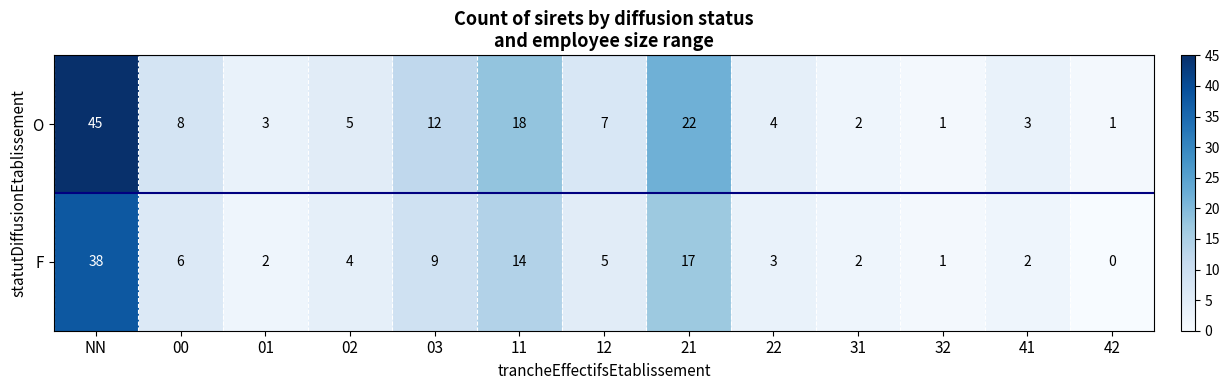

Reading right to left, list all the values displayed in this chart.

O: 42=1	41=3	32=1	31=2	22=4	21=22	12=7	11=18	03=12	02=5	01=3	00=8	NN=45
F: 42=0	41=2	32=1	31=2	22=3	21=17	12=5	11=14	03=9	02=4	01=2	00=6	NN=38